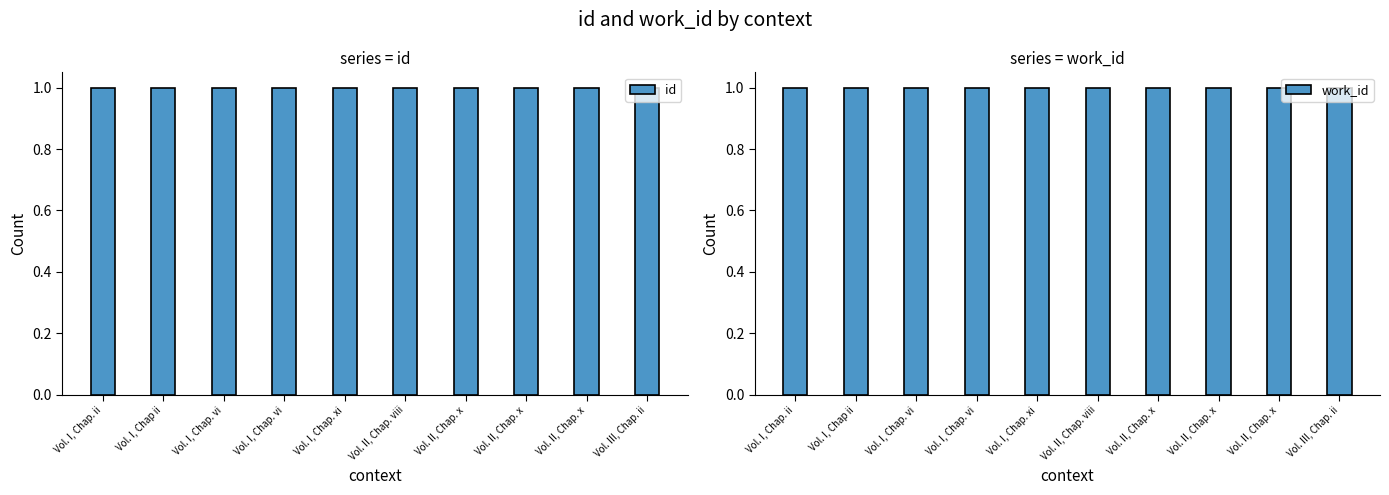

Is the value of id at Vol. I, Chap. vi greater than the value of work_id at Vol. I, Chap. xi?

No